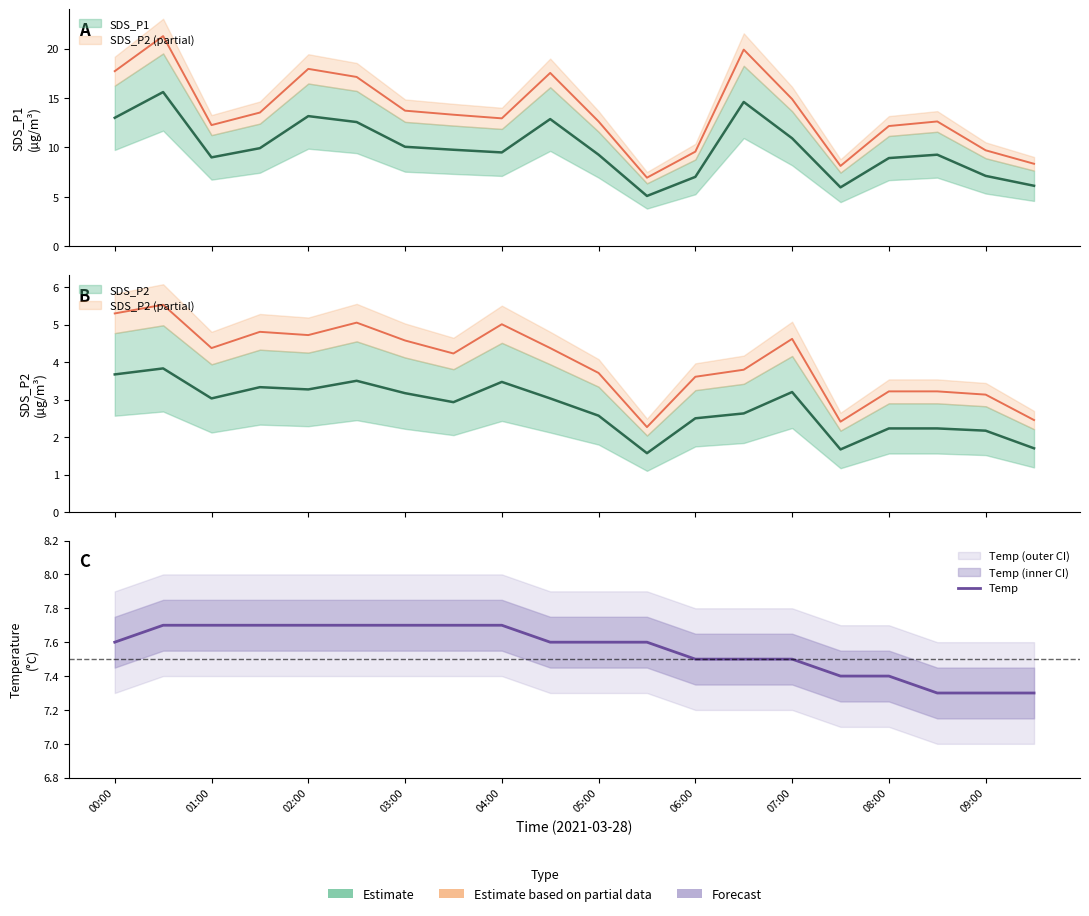

The chart shows a value of 7.5 at 06:00. True or false?

True